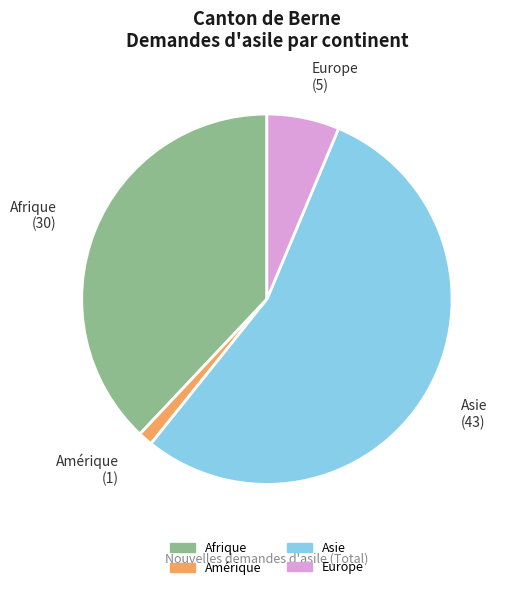

Does any single category account for the majority?

Yes